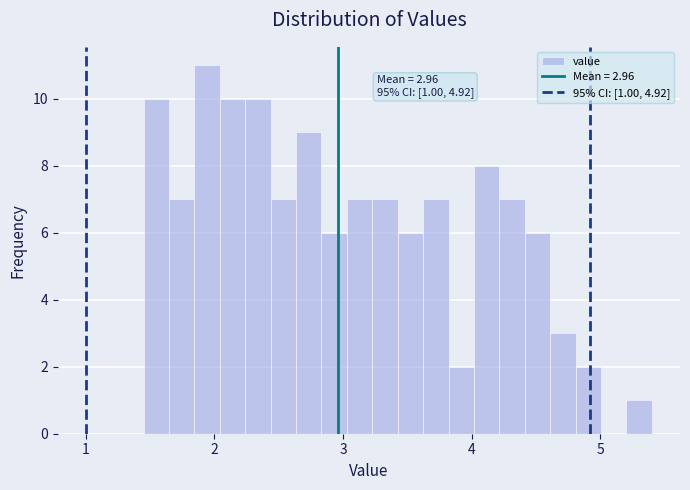

Around what value on the x-axis is the tallest bar? Give the approximate position of its centre, as read against the axis.

1.9